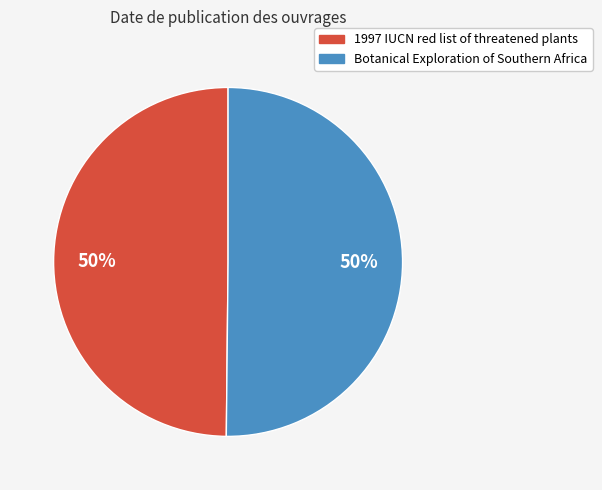

Is the sum of 1997 IUCN red list of threatened plants and Botanical Exploration of Southern Africa greater than half?

Yes